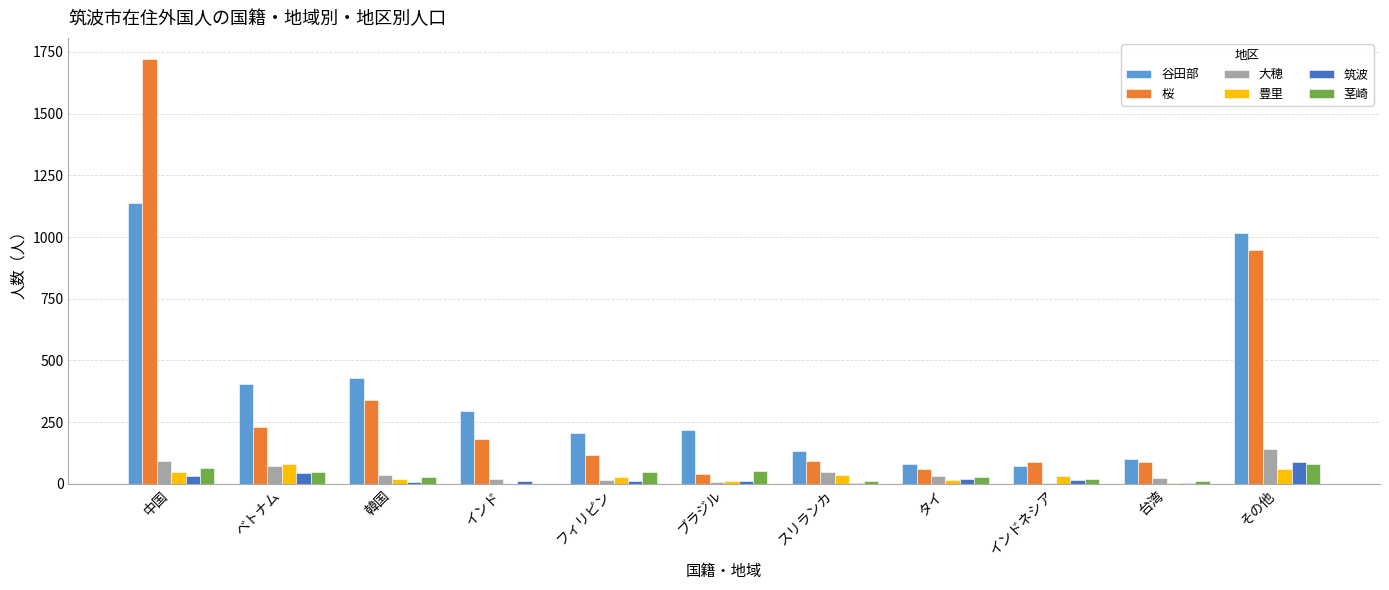

Is it true that 桜 equals 2263 at 中国?

False